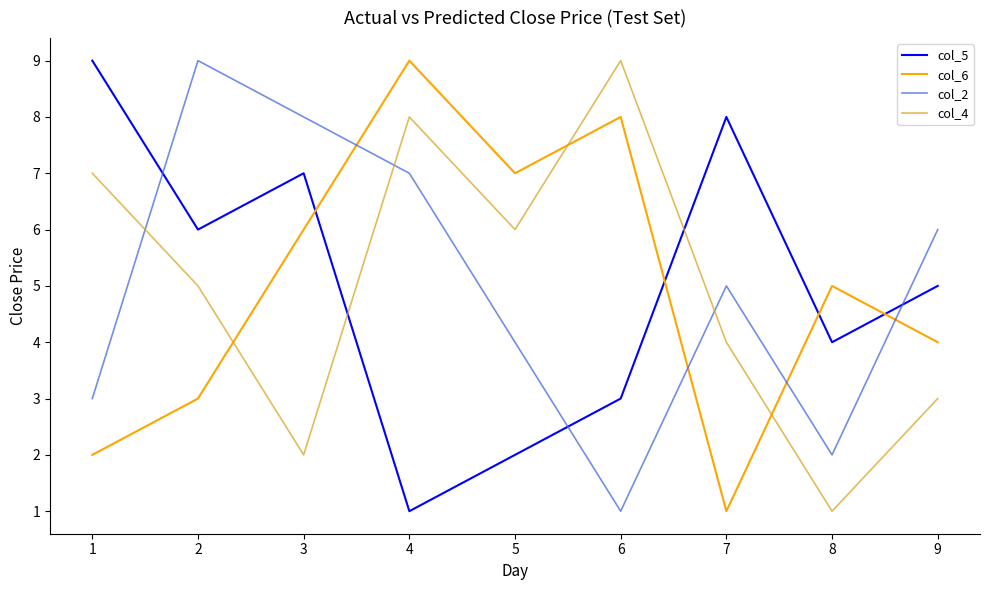

What is the lowest value of the col_2 series?

1